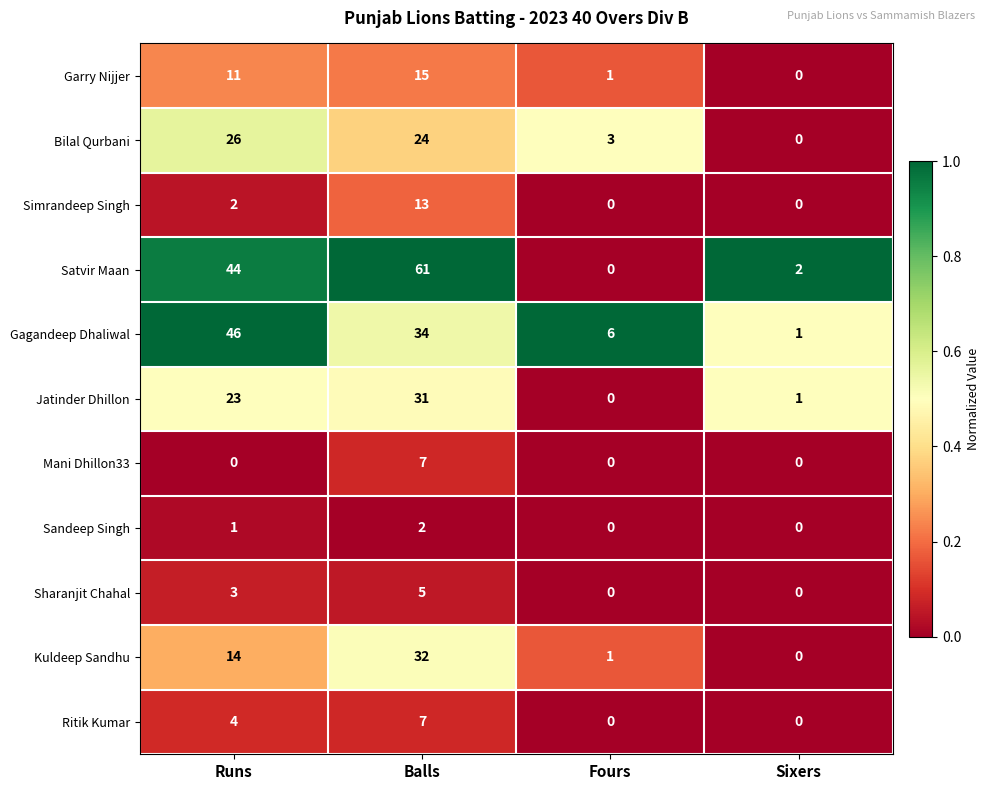

What is the approximate value of Sharanjit Chahal at Balls?

5